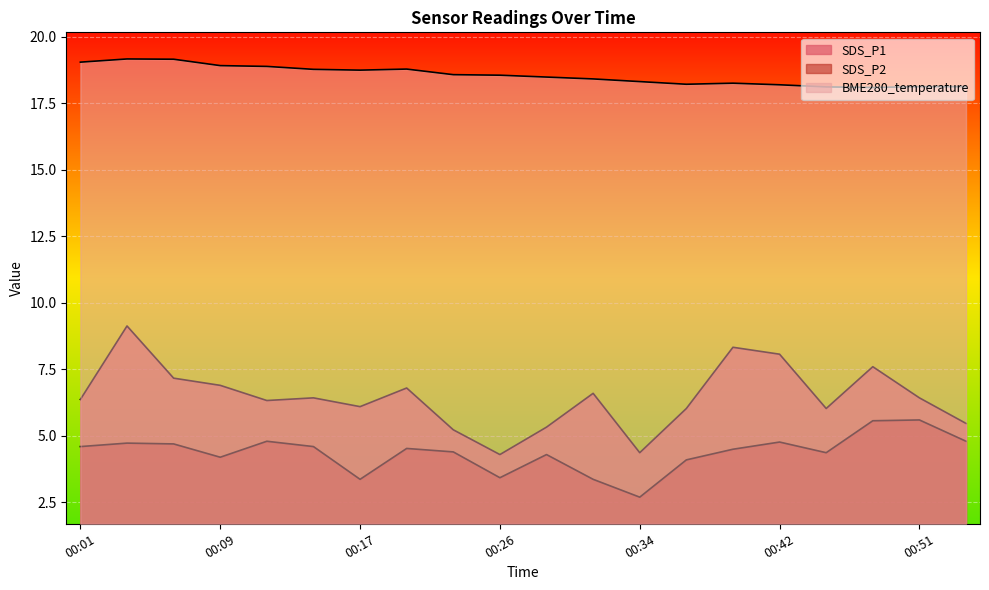

At which label does BME280_temperature reach its peak?

00:04